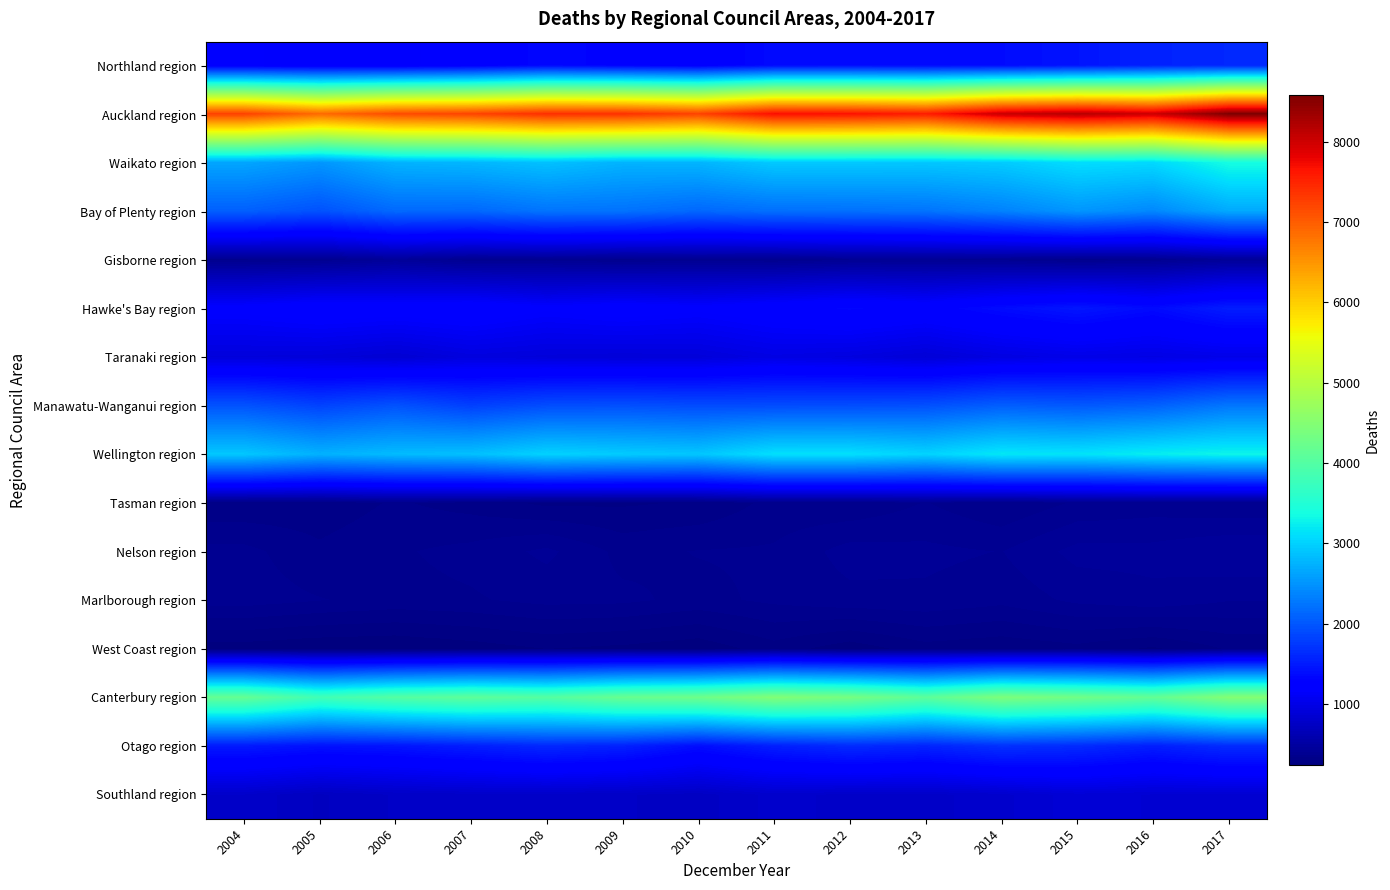

Which series has the largest total across all categories?

Auckland region